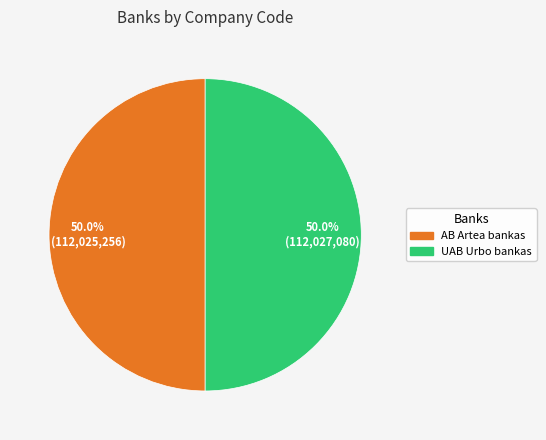

To the nearest percent, what portion does AB Artea bankas represent?

50%